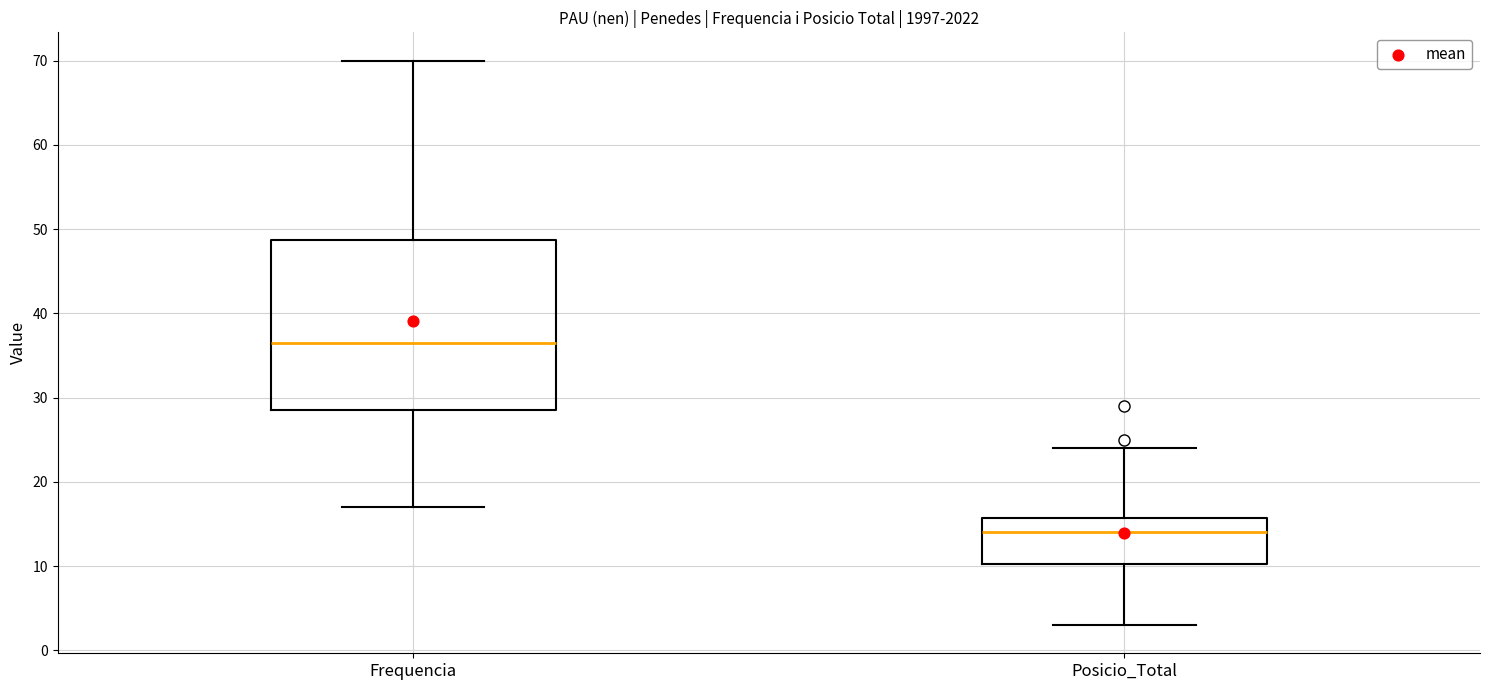

Where is the lower edge of the box for Frequencia on the y-axis? The values are not printed on the chart, so give them approximately, as read against the axis.

29